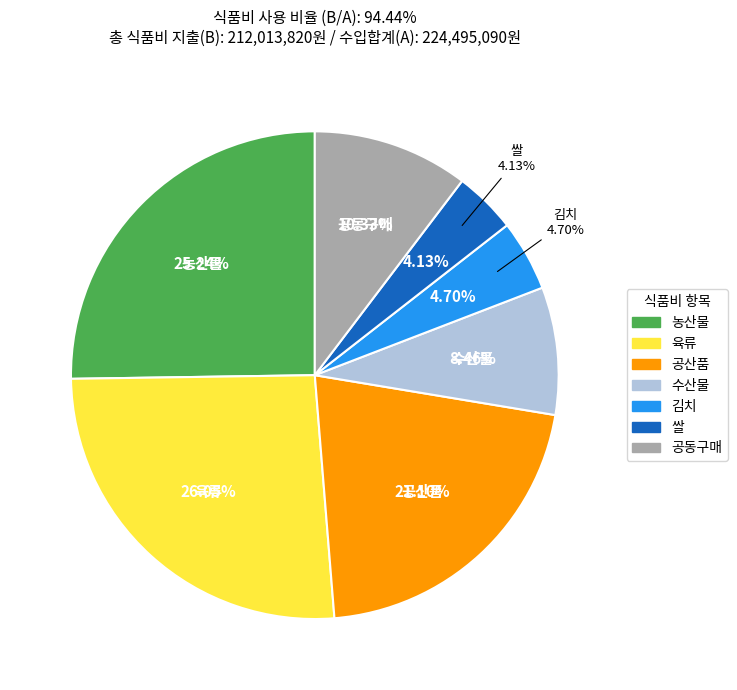

To the nearest percent, what is the average slice percentage?

14%